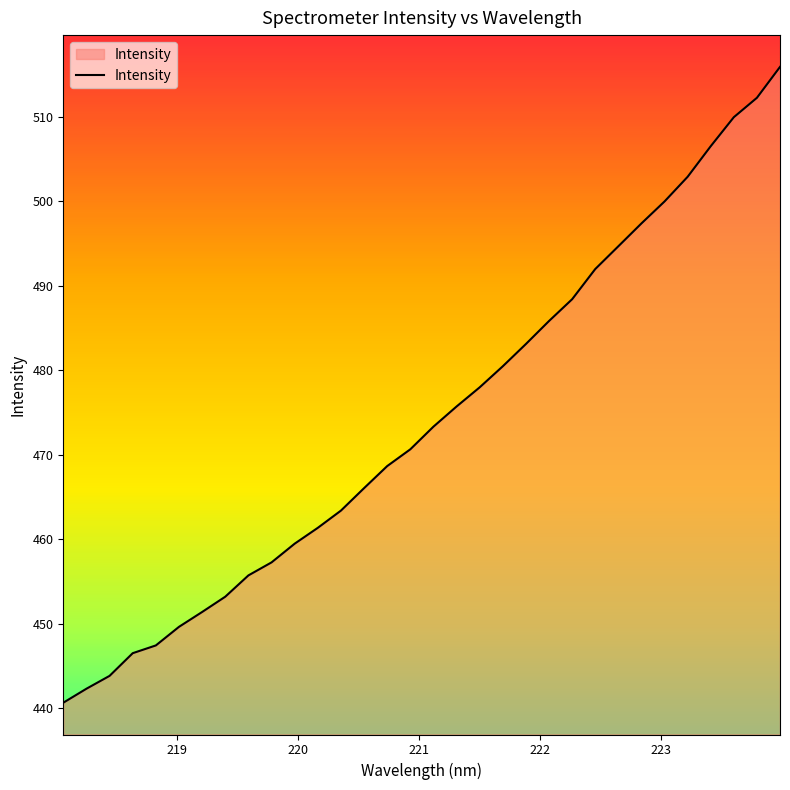

What is the sum of all values?

15174.7